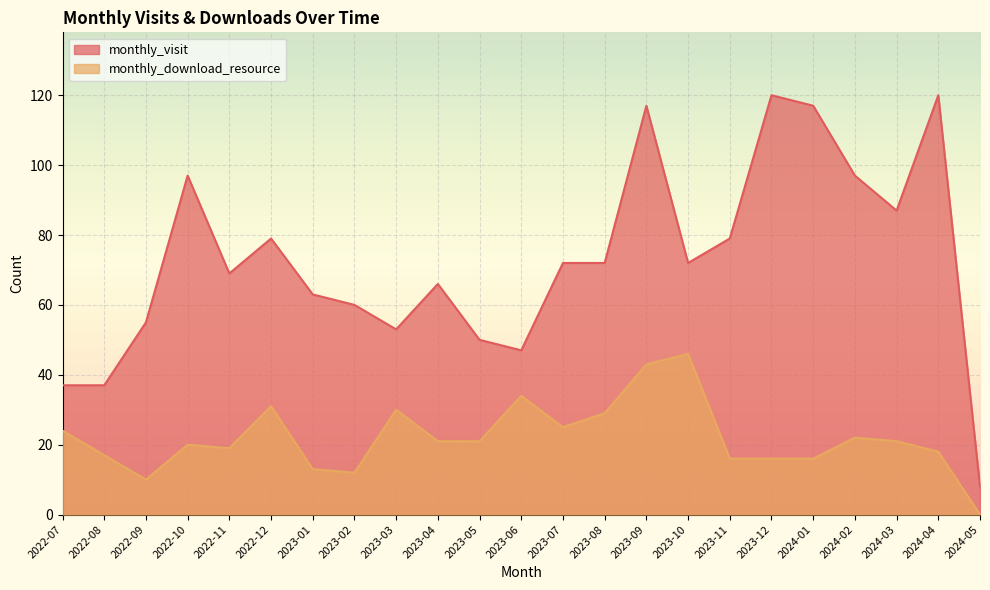

Where is monthly_download_resource nearest to the value 23?

2022-07